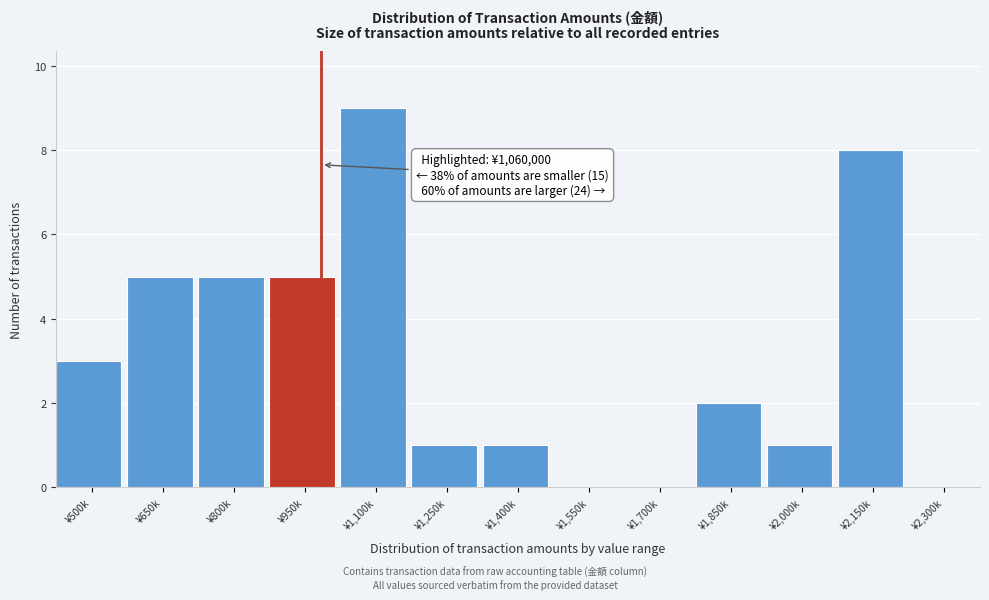

Reading right to left, transcribe all the data shown in this chart.

¥2,300k=0	¥2,150k=8	¥2,000k=1	¥1,850k=2	¥1,700k=0	¥1,550k=0	¥1,400k=1	¥1,250k=1	¥1,100k=9	¥950k=5	¥800k=5	¥650k=5	¥500k=3